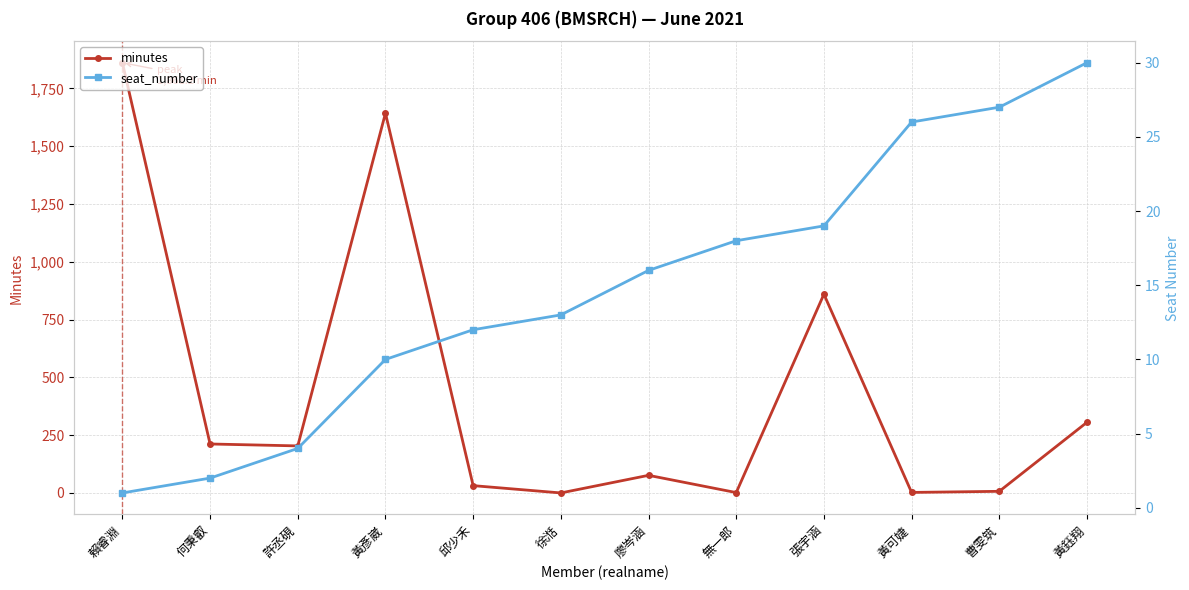

What is the average value of the minutes series?

433.7